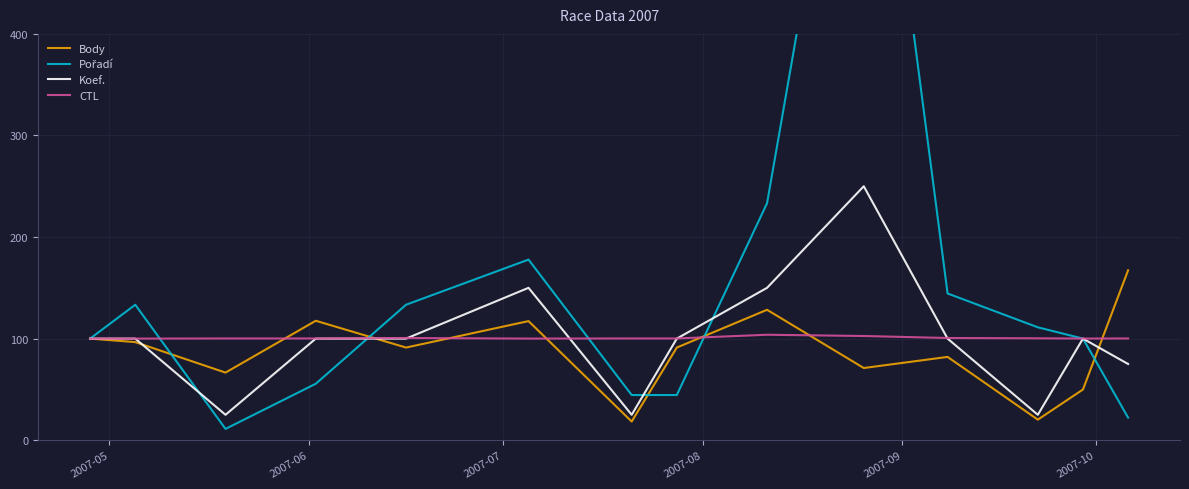

What is the maximum value for Body?

167.3